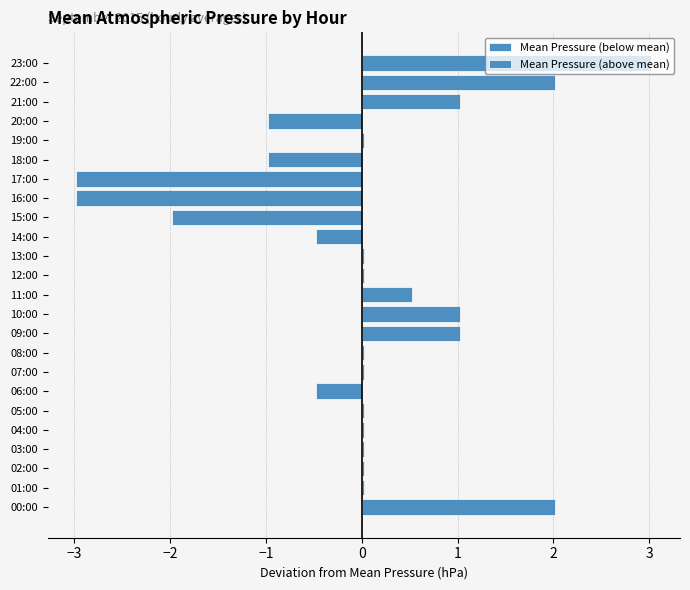

Which has a higher value, 22:00 or 12:00?

22:00